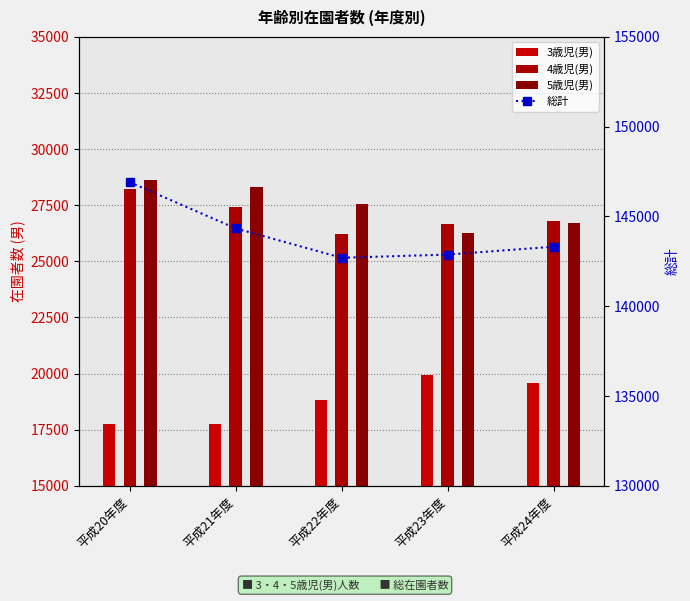

What are all the series names shown in the legend?

3歳児(男), 4歳児(男), 5歳児(男), 総計